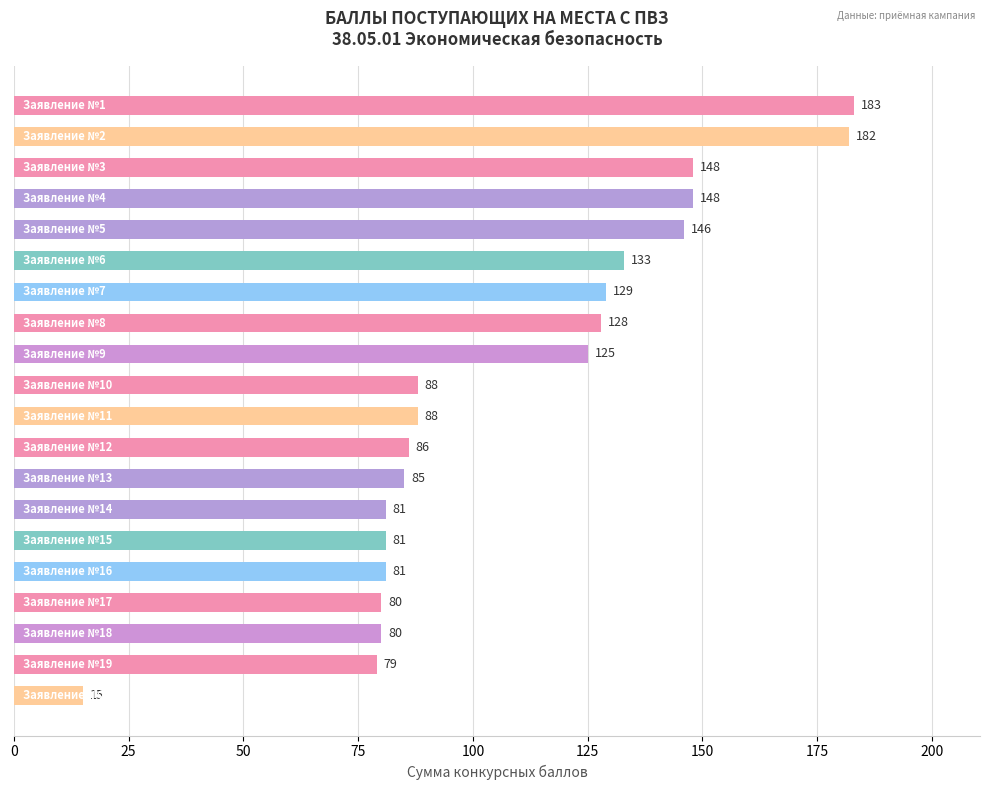

What is the difference between the second highest and second lowest values?

103